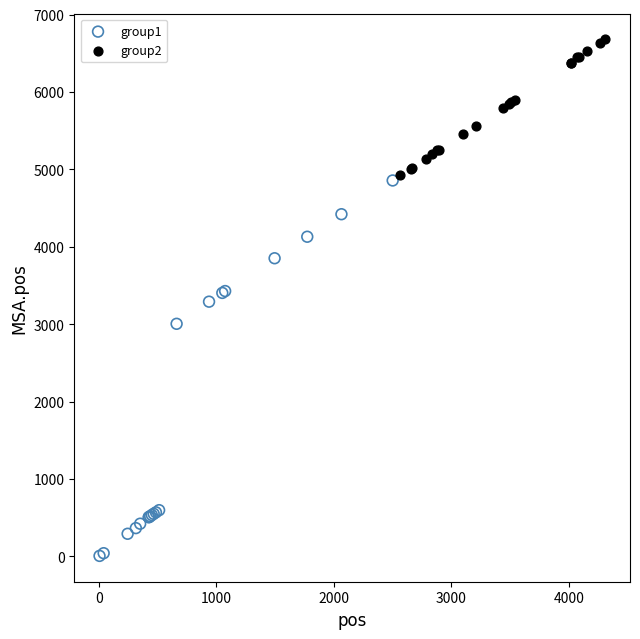

Which series contains the lowest Y value?

group1